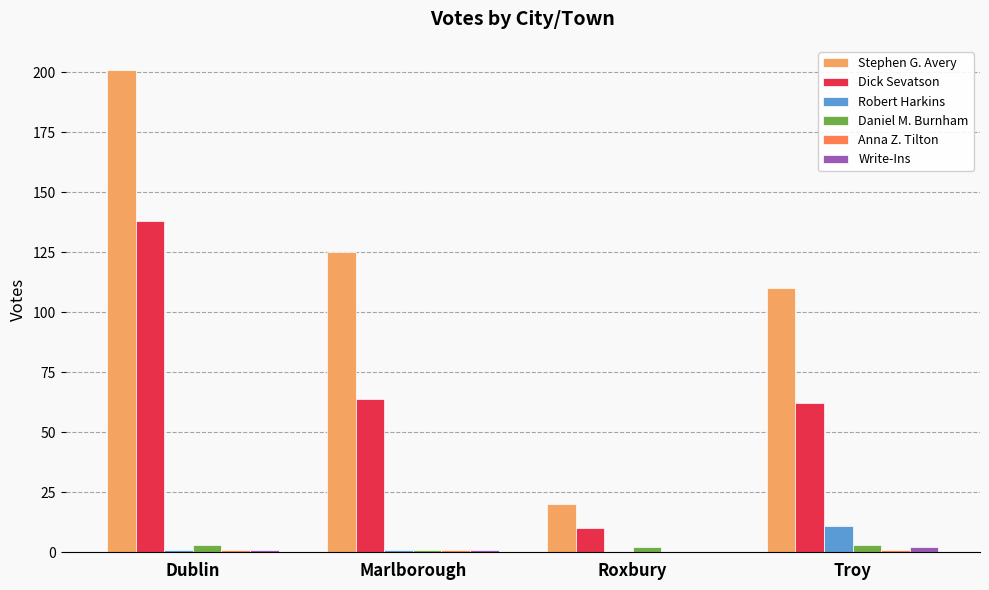

Is it true that Dick Sevatson equals 244 at Dublin?

False